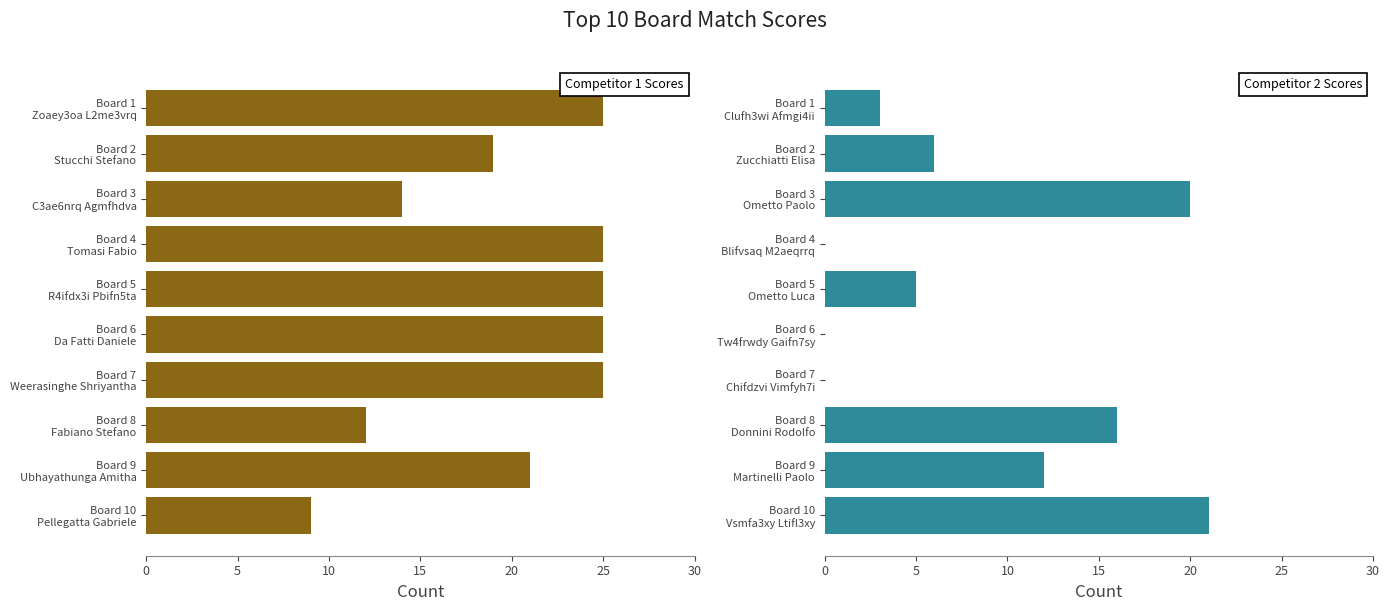

How many bars are there in each group?

2